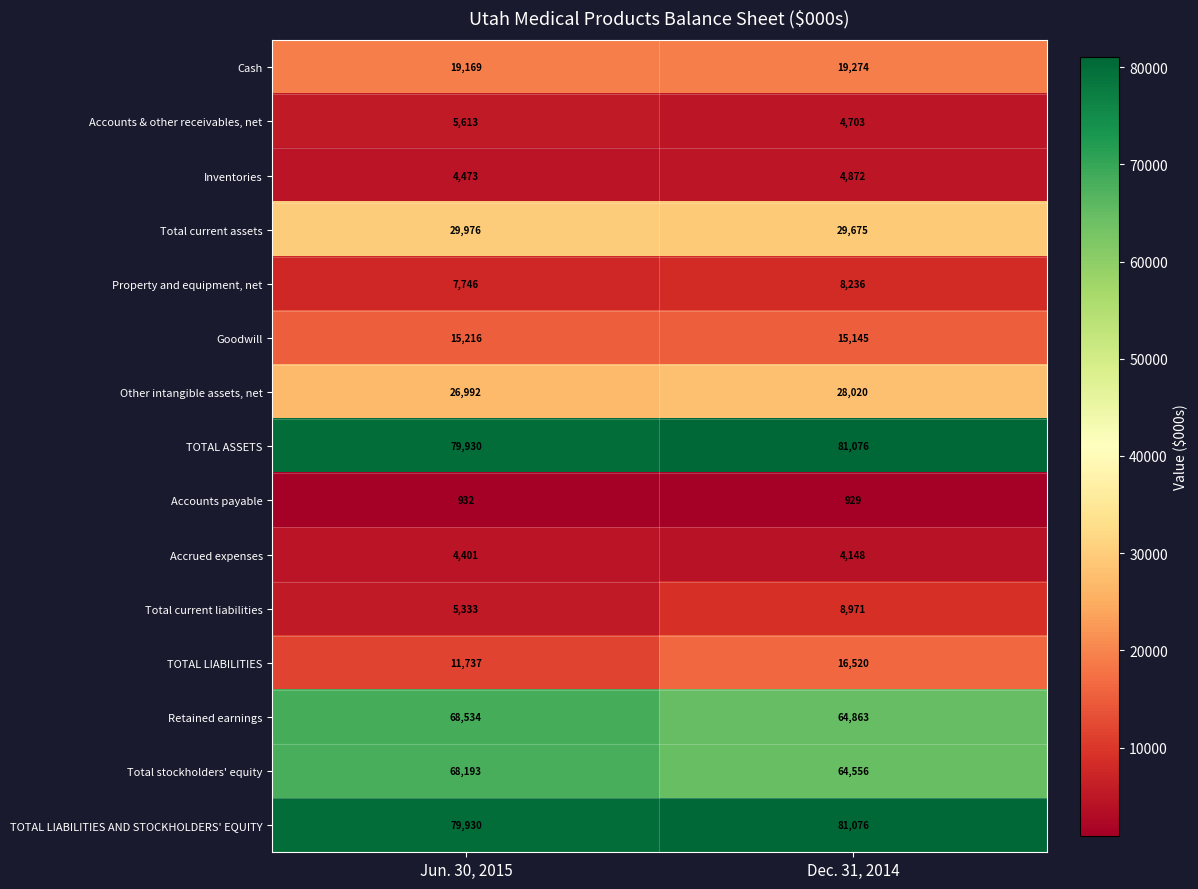

What is the minimum value shown in the chart?

929